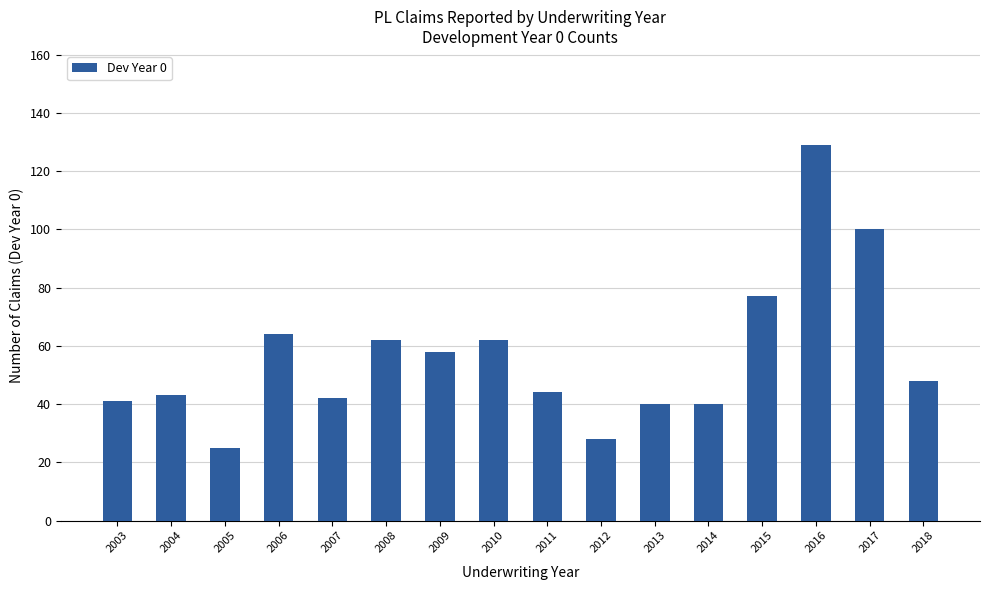

Reading left to right, what are all the values shown in this chart?

41	43	25	64	42	62	58	62	44	28	40	40	77	129	100	48